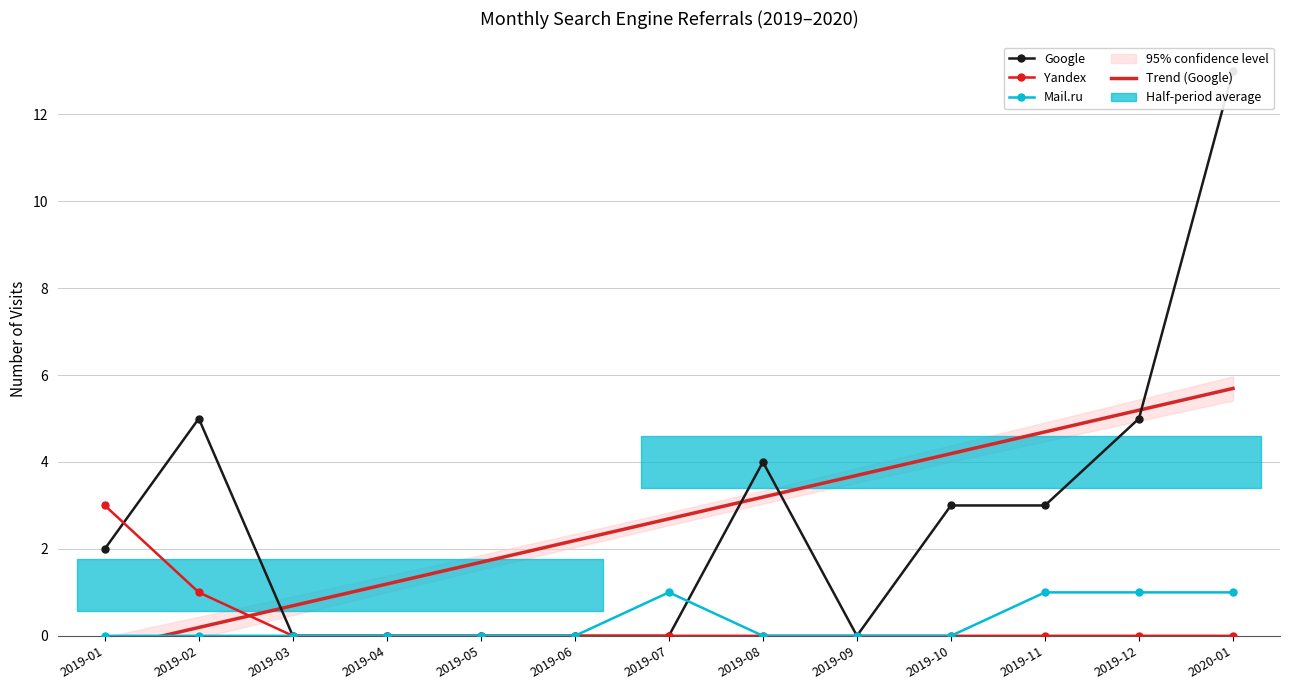

Which series has the widest spread of values?

Google